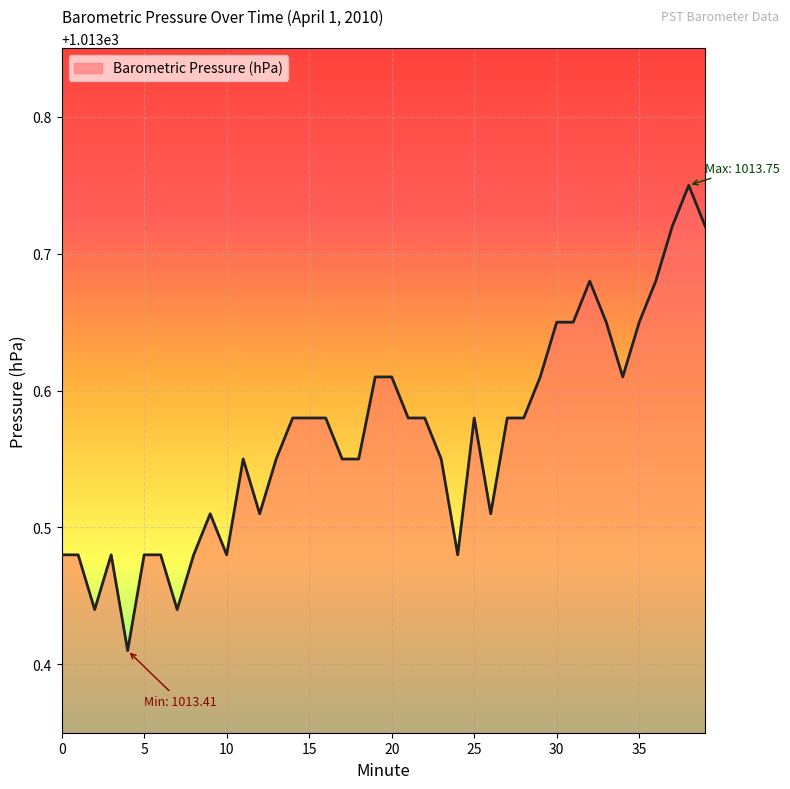

What is the difference between the maximum and minimum values?

0.3